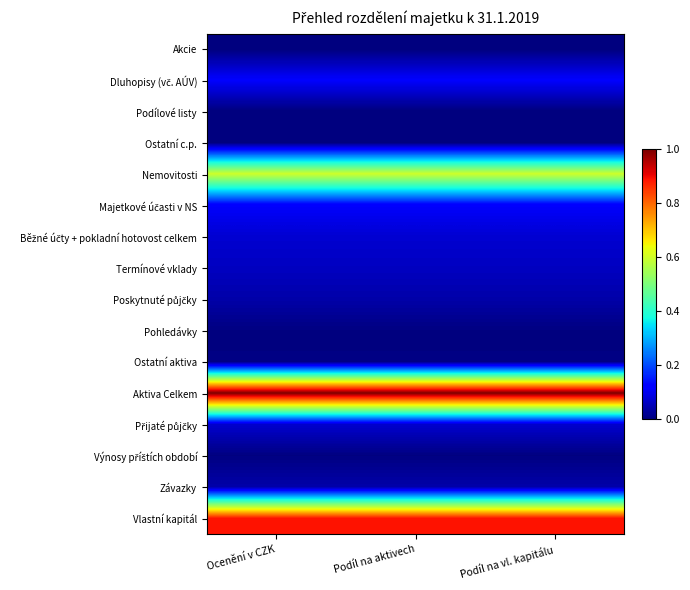

Which series has the largest total across all categories?

Aktiva Celkem